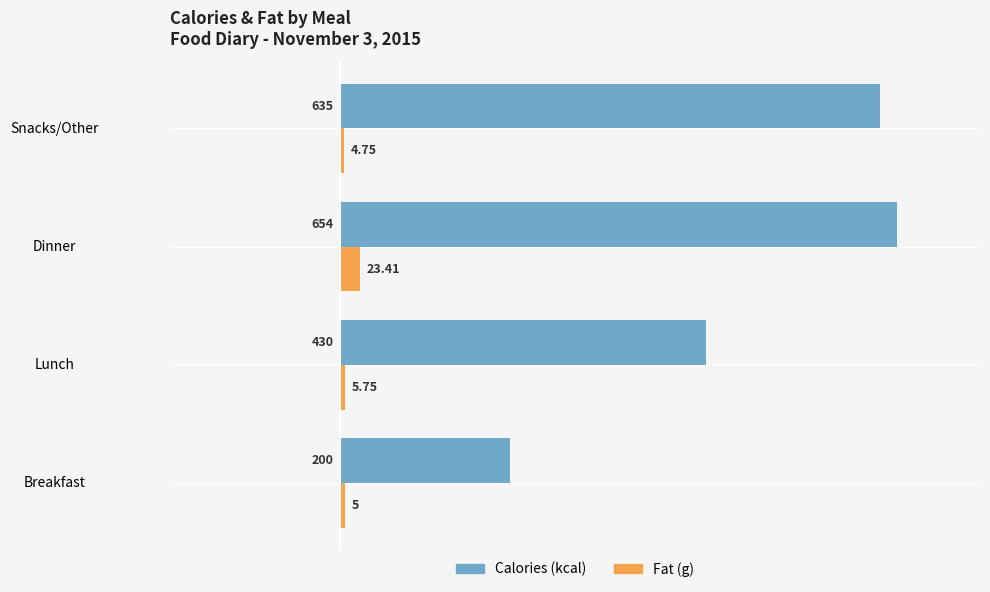

At which category is the sum across all series the highest?

Dinner